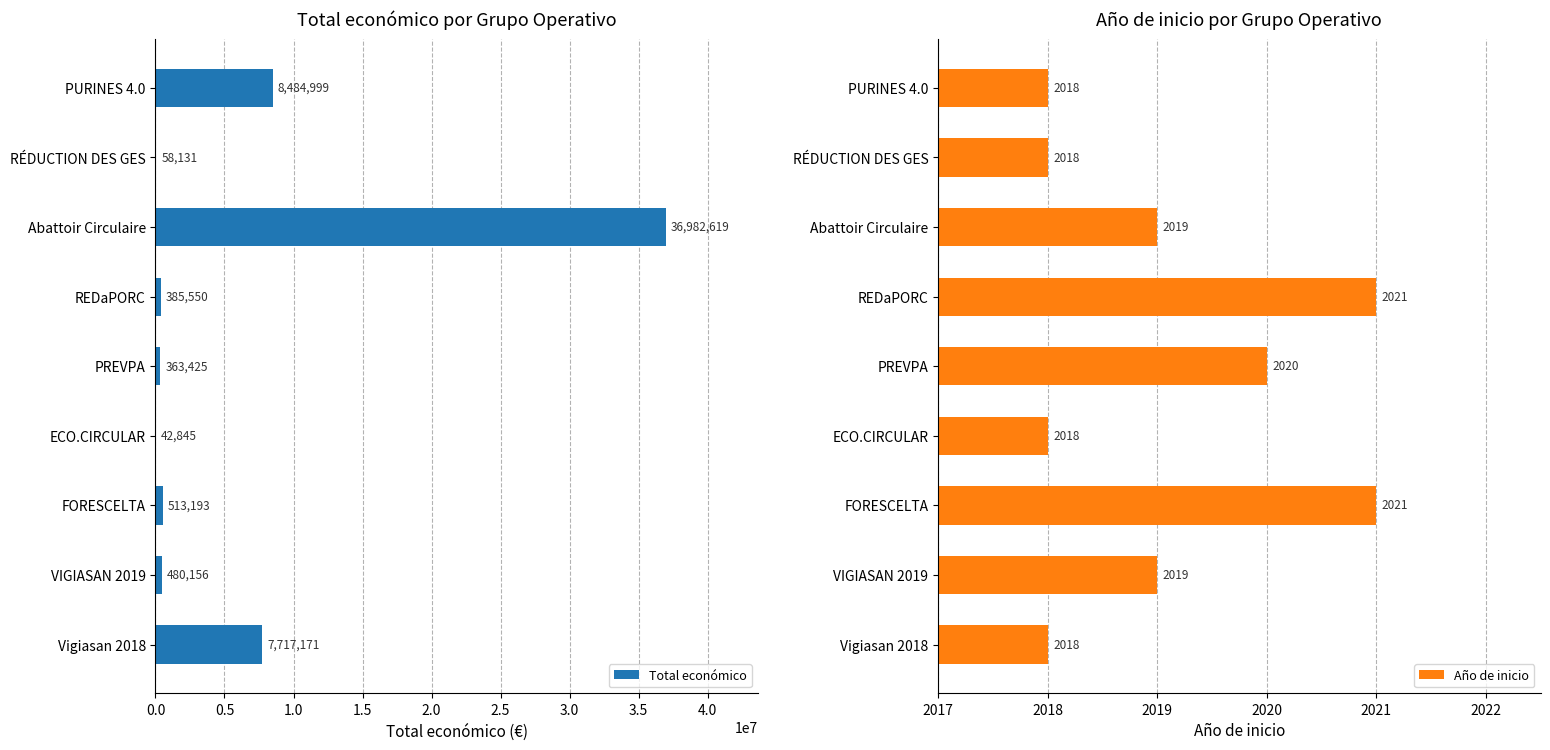

Does the chart contain any negative values?

No